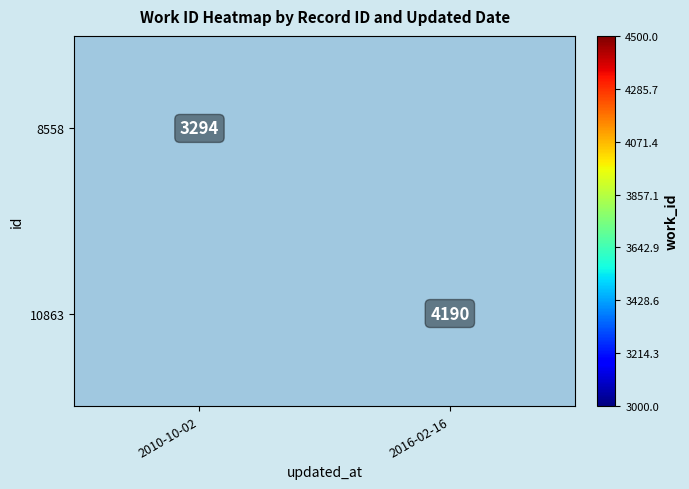

True or false: 8558 has a value of 1136.4 at 2010-10-02.

False